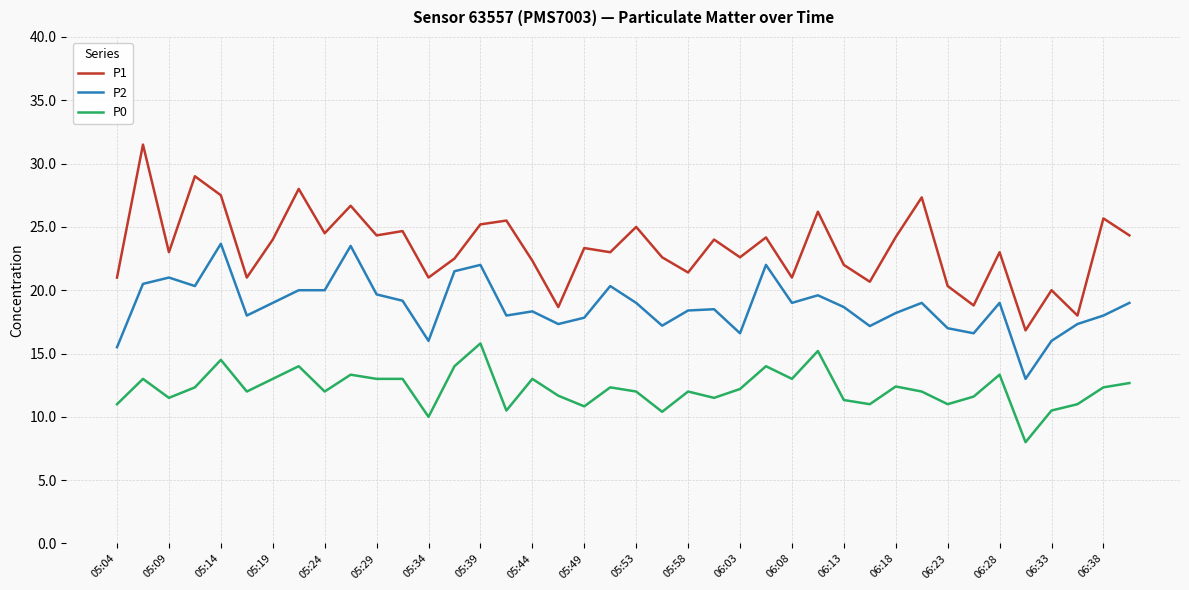

True or false: P0 and P2 intersect in this chart.

False